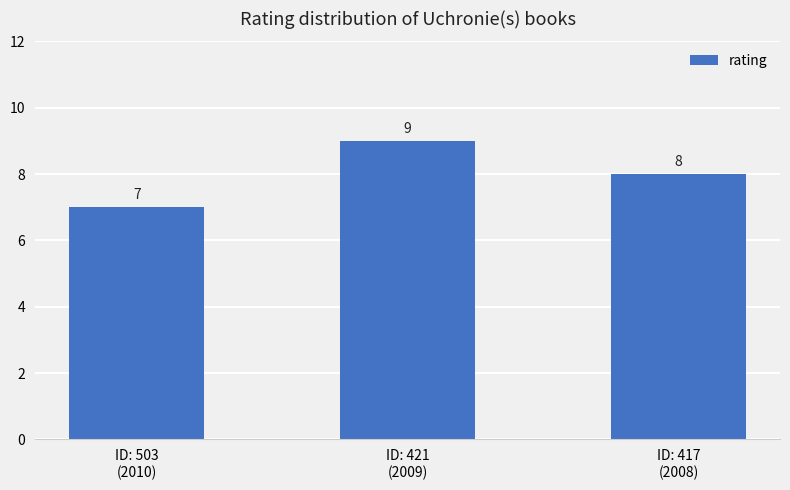

Reading left to right, extract all data points from this chart.

ID: 503
(2010)=7	ID: 421
(2009)=9	ID: 417
(2008)=8